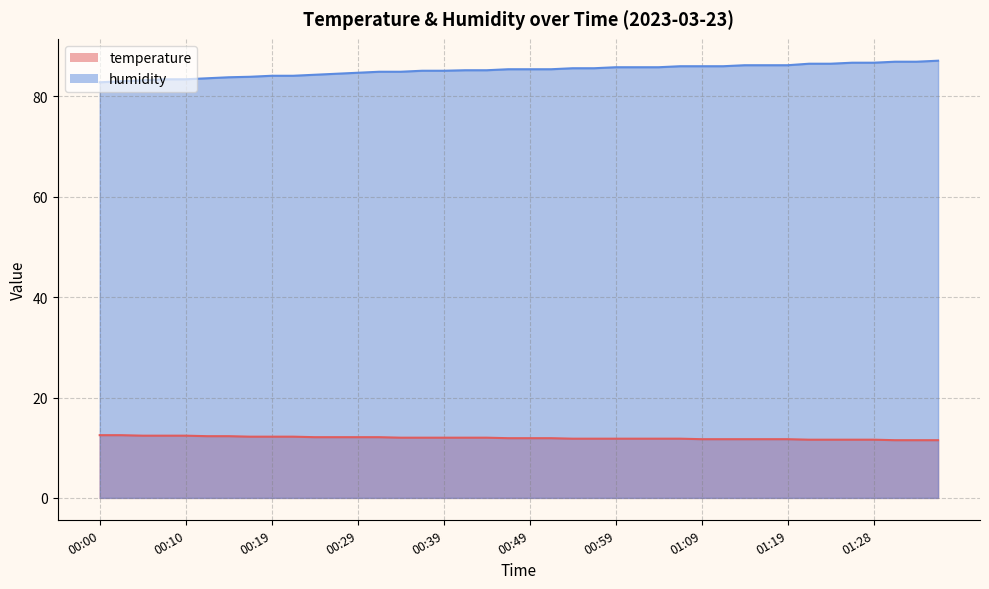

The value of humidity at 01:36 is 87.1. True or false?

True